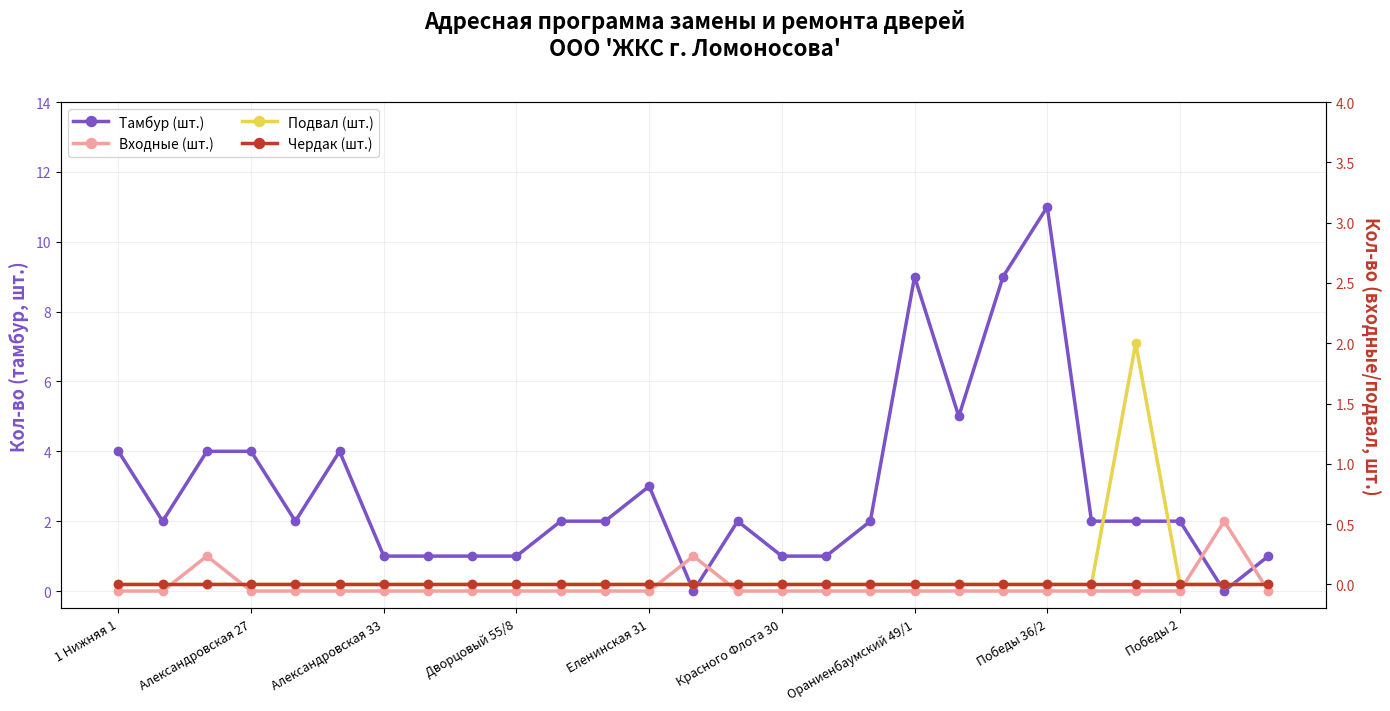

True or false: Входные (шт.) and Чердак (шт.) cross at least once.

False